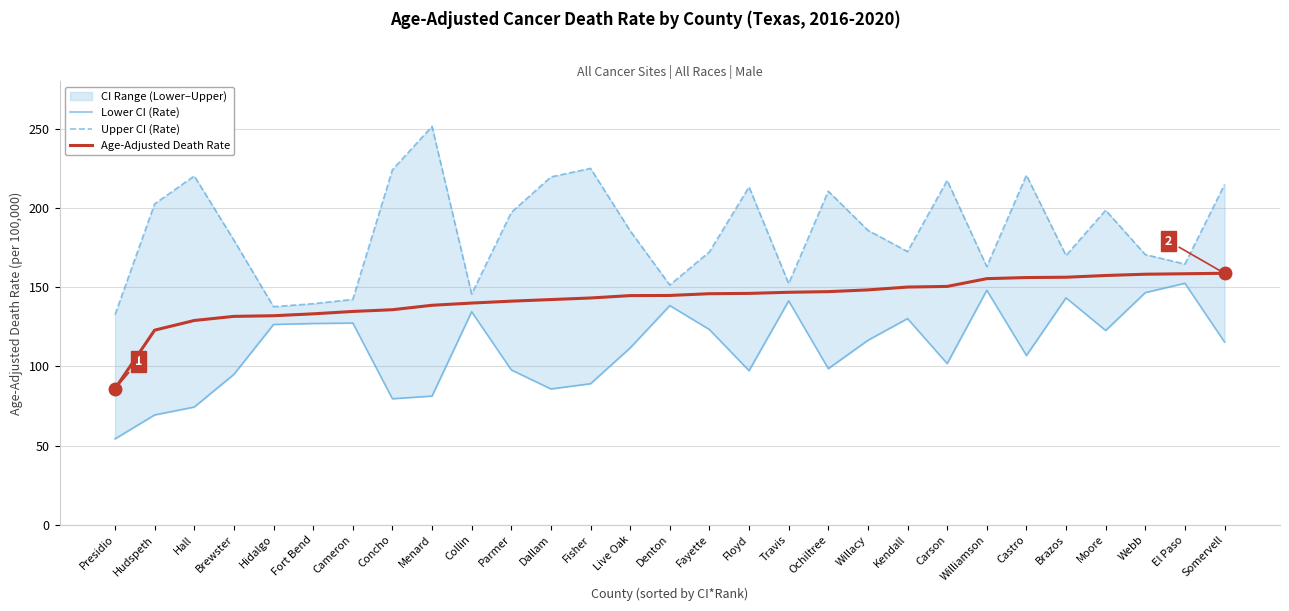

What are all the series names shown in the legend?

Lower CI (Rate), Upper CI (Rate), Age-Adjusted Death Rate